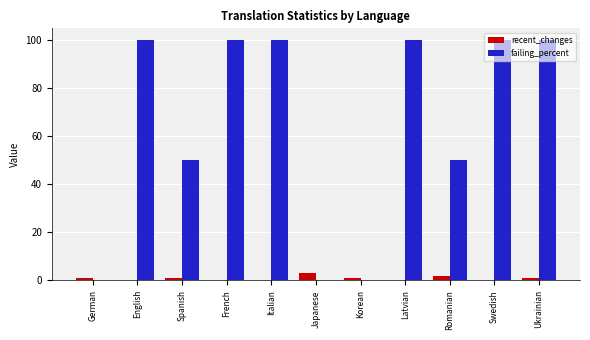

Which series has the largest range (max minus min)?

failing_percent